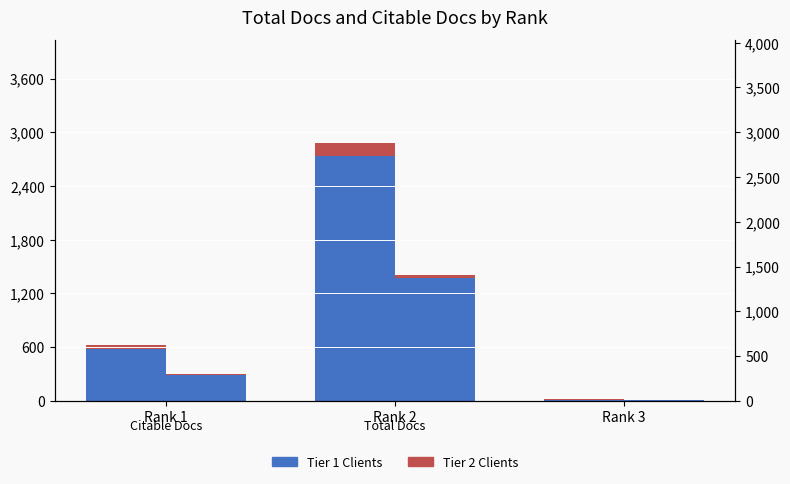

How many bars are there in total?

6